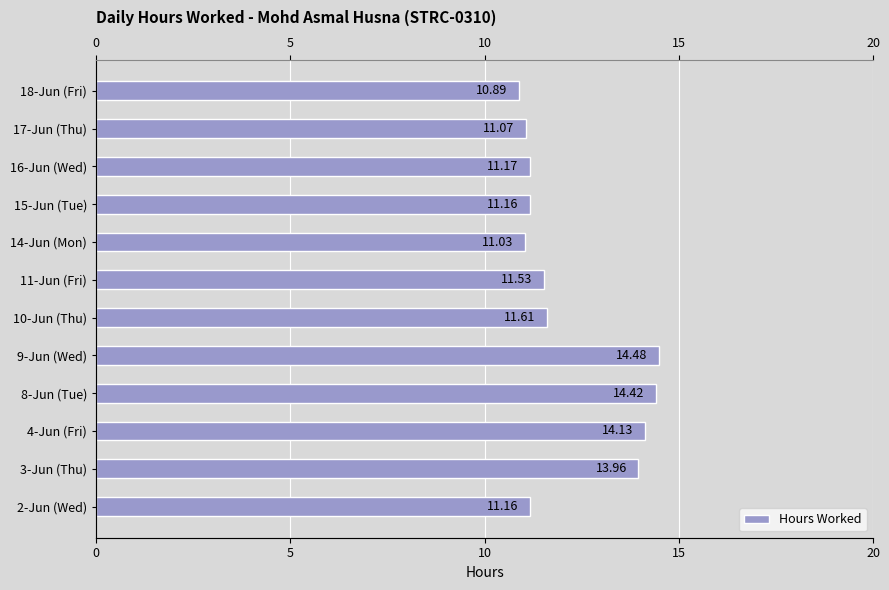

What is the value of the 3rd bar from the left?

14.1